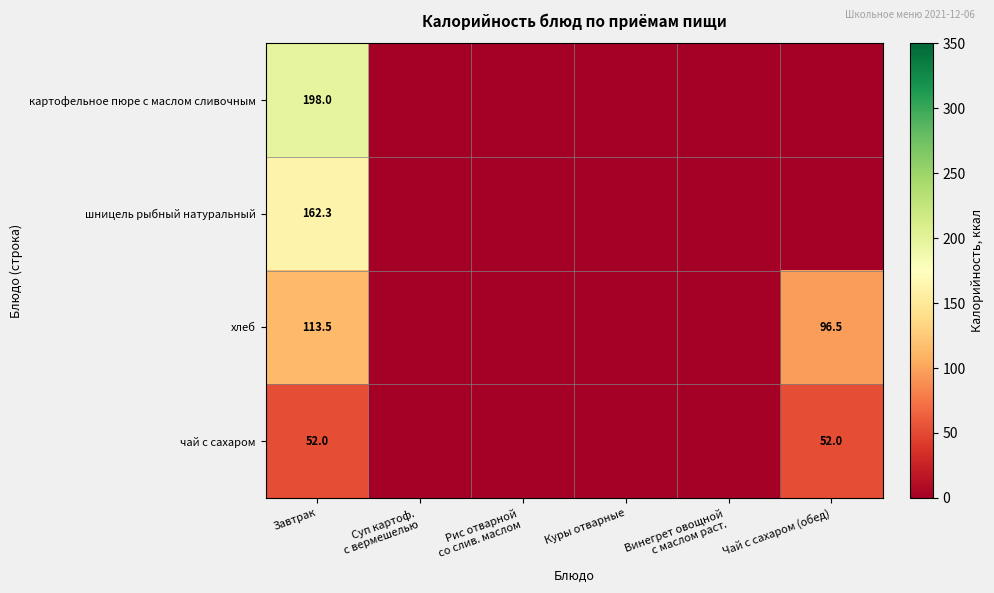

At how many categories does at least one series exceed 184?

1